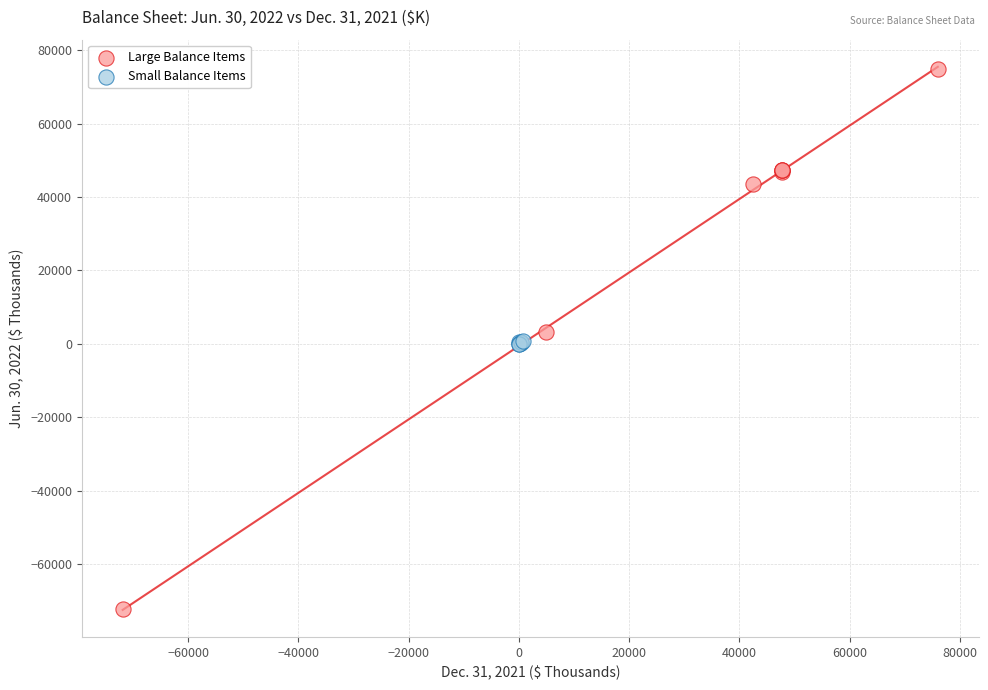

Which series has the largest Y range (max minus min)?

Large Balance Items